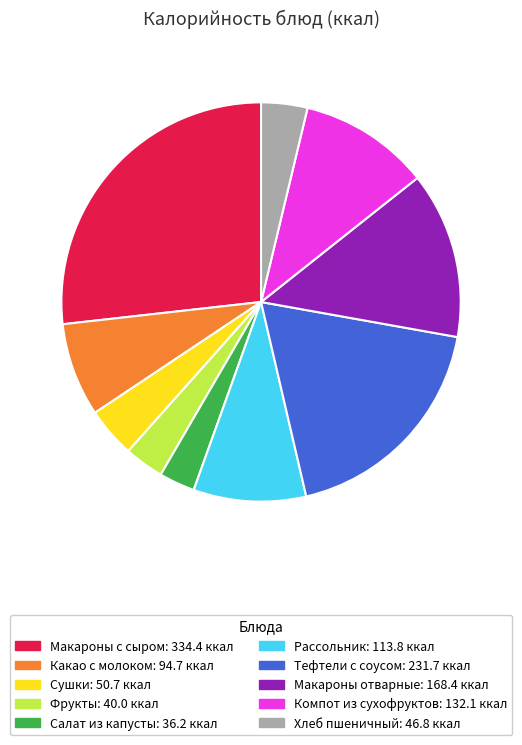

Do Рассольник and Фрукты together represent more than half of the pie?

No